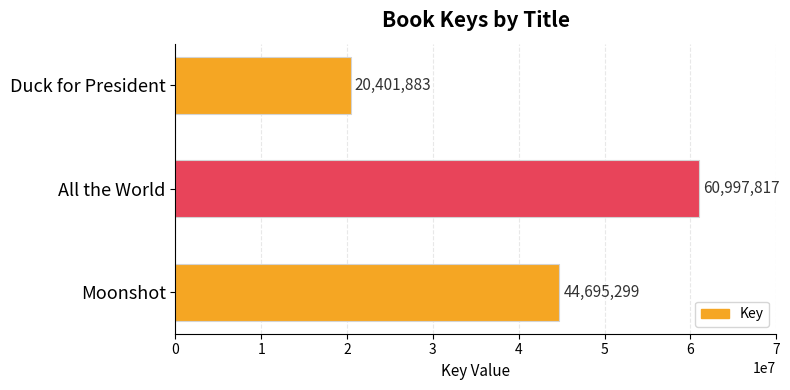

The chart shows a value of 72328974 at Moonshot. True or false?

False